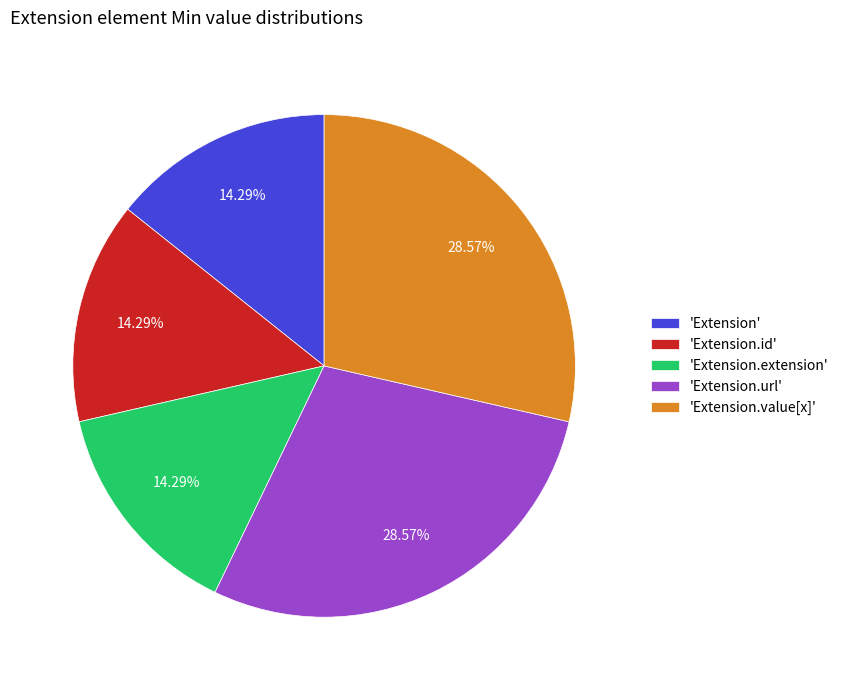

Which has a higher value, 'Extension' or 'Extension.value[x]'?

'Extension.value[x]'